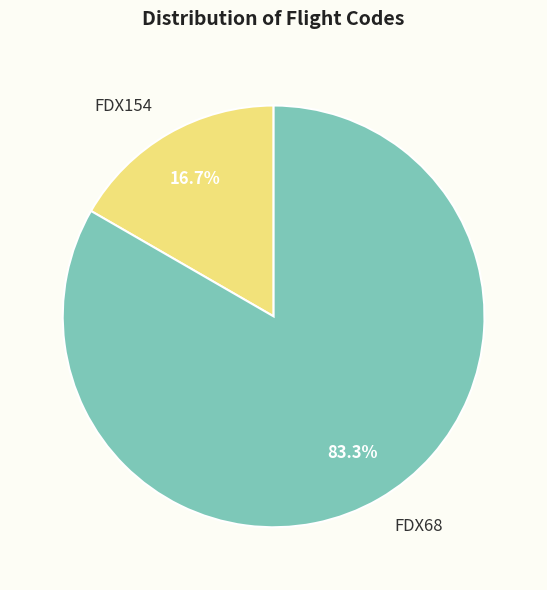

Does any single category account for the majority?

Yes